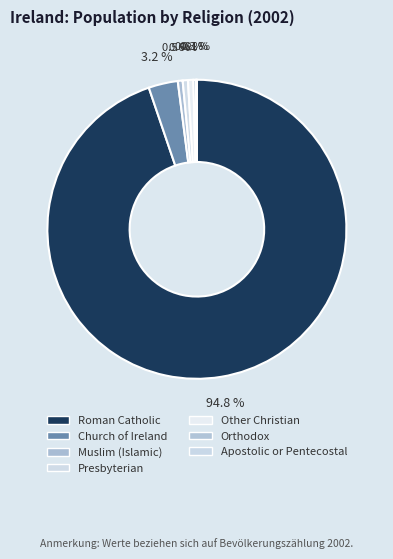

How many segments does this pie chart have?

7